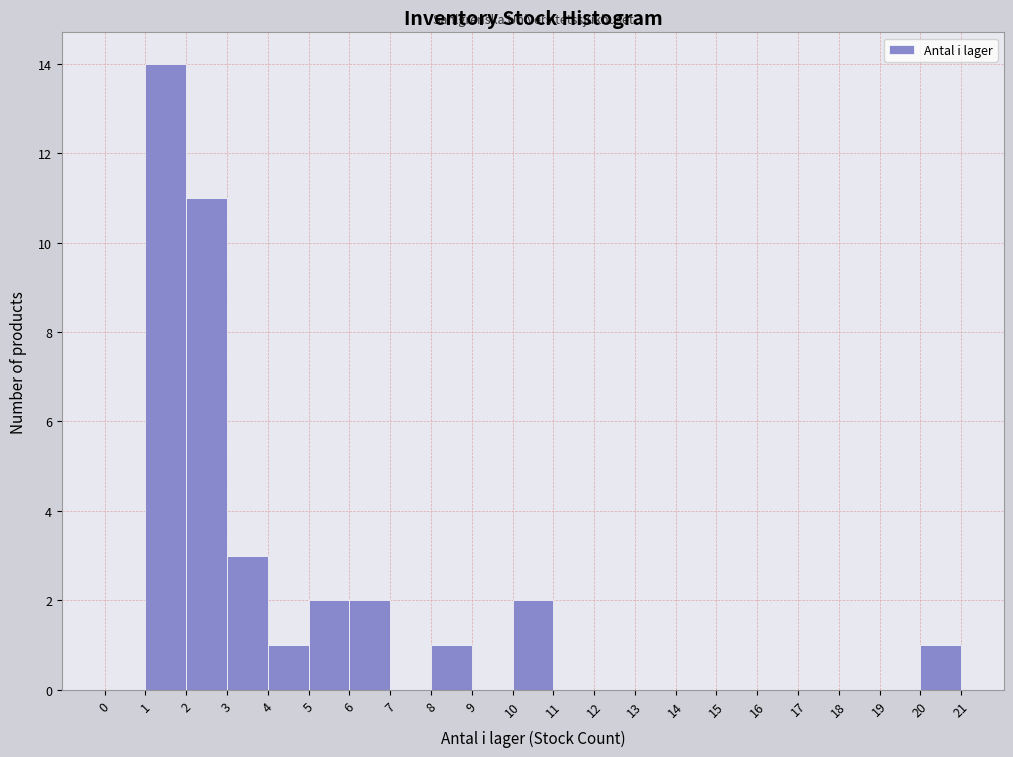

How tall is the bar that spans 10 to 11 on the x-axis? The values are not printed on the chart, so give them approximately, as read against the axis.

2